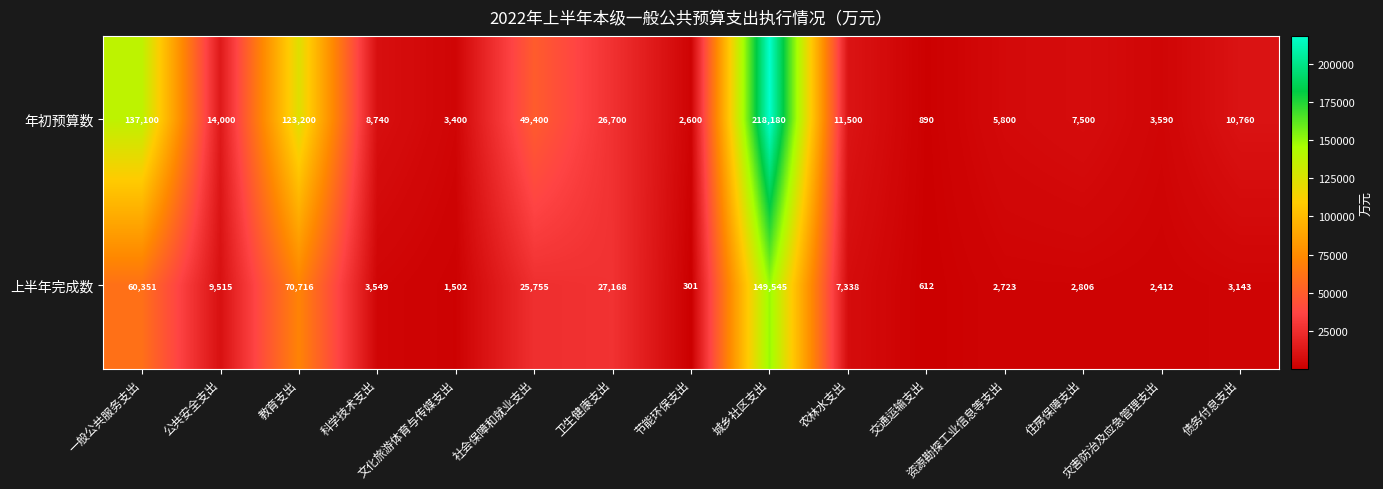

Which series has the largest total across all categories?

年初预算数